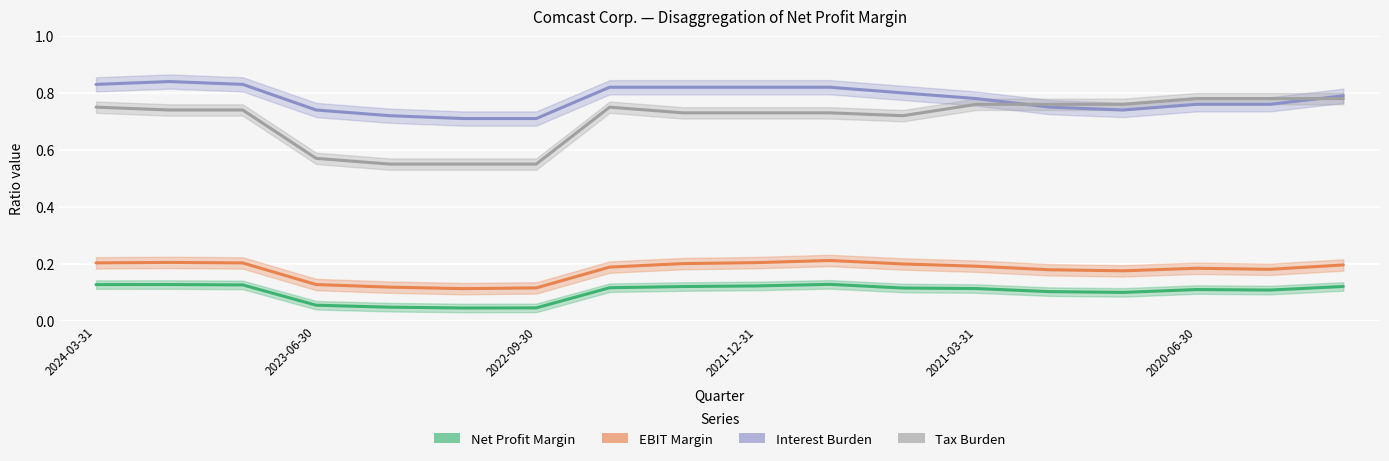

Is the value of EBIT Margin at 2023-06-30 greater than the value of Tax Burden at 14?

No